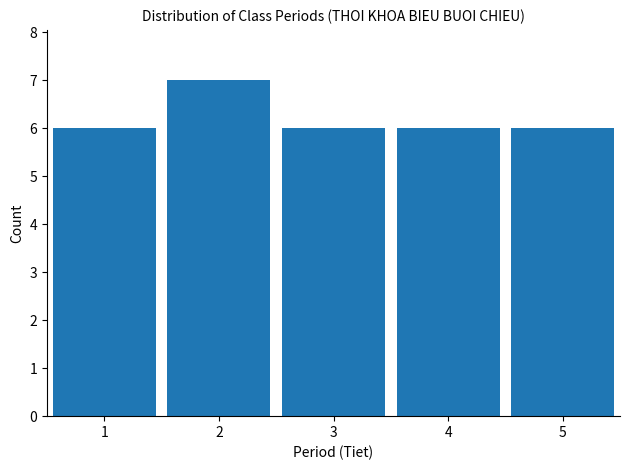

Reading left to right, list all the values displayed in this chart.

6	7	6	6	6